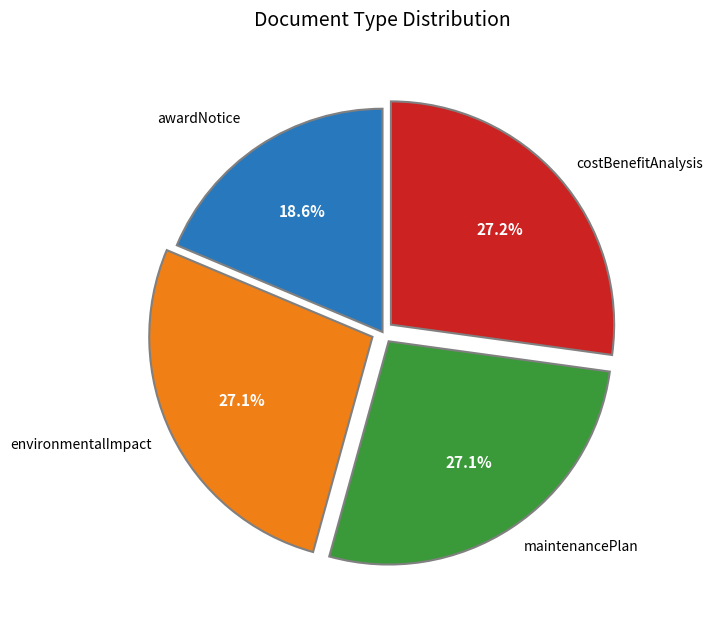

Is there any slice that represents more than half of the pie?

No